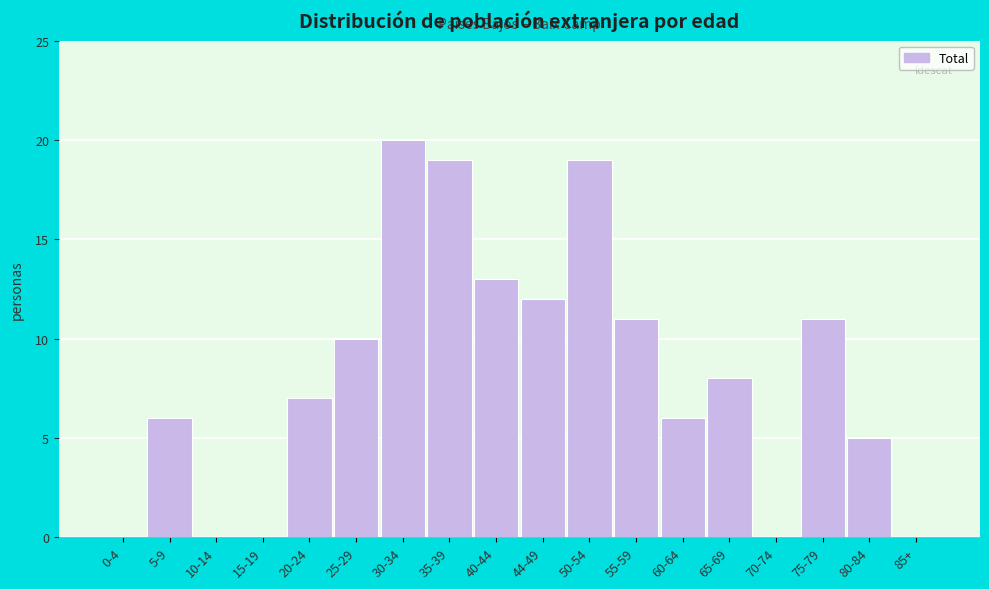

Reading left to right, extract all data points from this chart.

0-4=0	5-9=6	10-14=0	15-19=0	20-24=7	25-29=10	30-34=20	35-39=19	40-44=13	44-49=12	50-54=19	55-59=11	60-64=6	65-69=8	70-74=0	75-79=11	80-84=5	85+=0